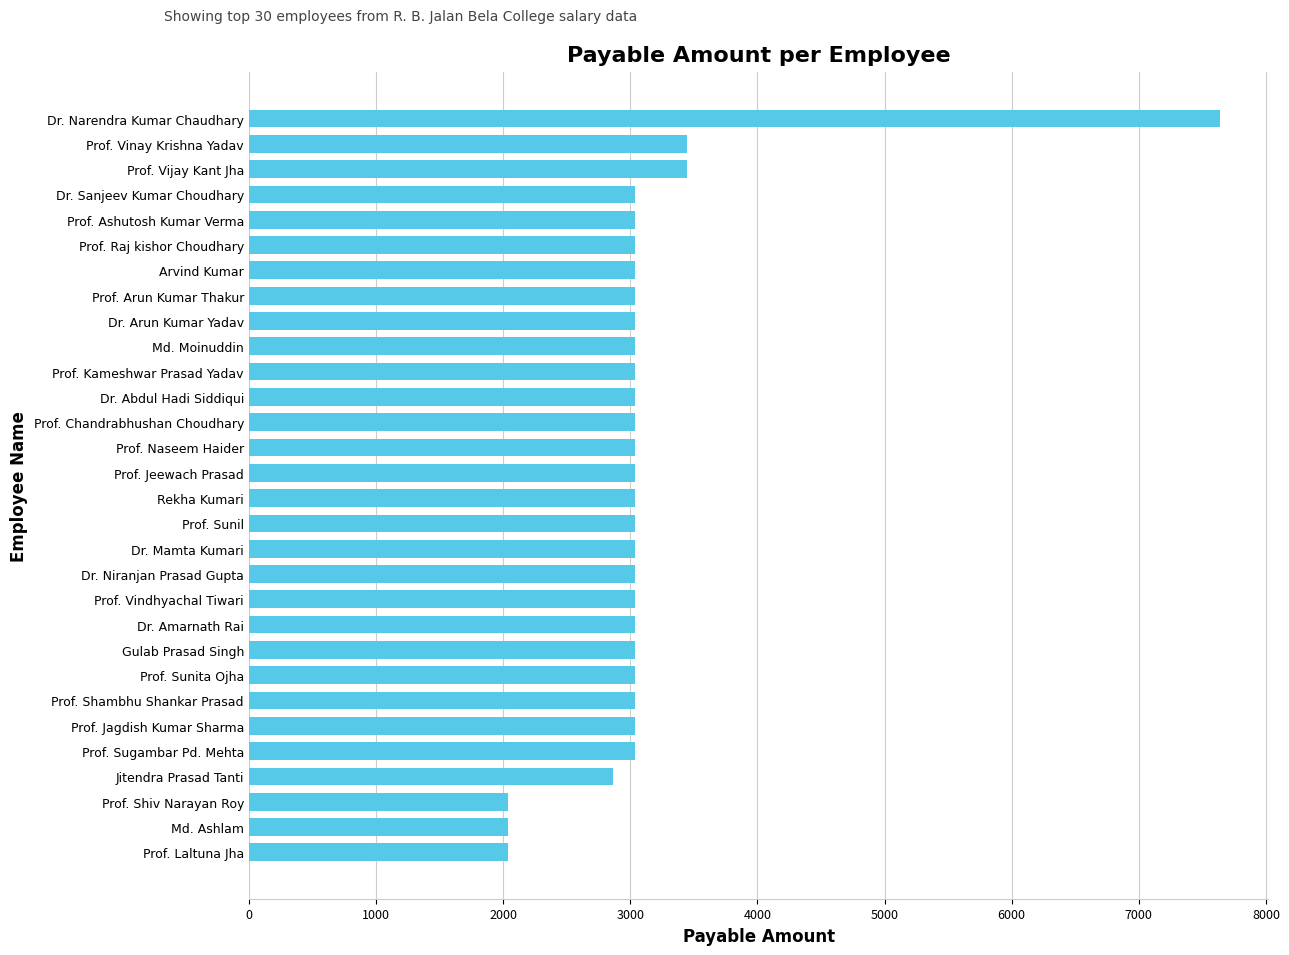

At which category does the chart reach its peak across all series?

Dr. Narendra Kumar Chaudhary